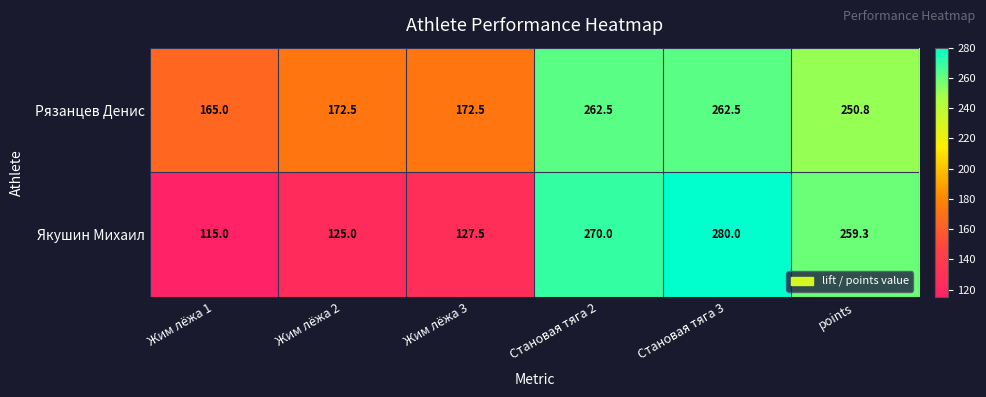

What is the minimum value shown in the chart?

115.0